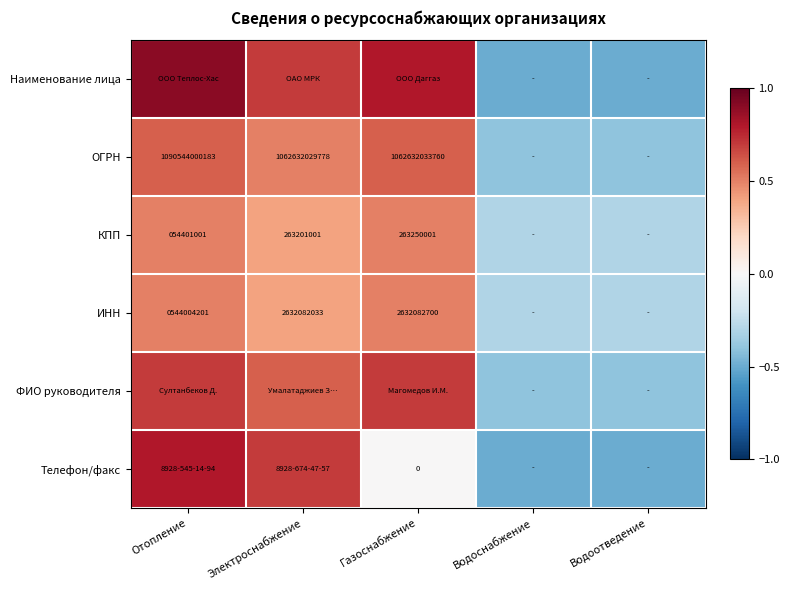

Is it true that КПП equals 355807204.3 at Электроснабжение?

False